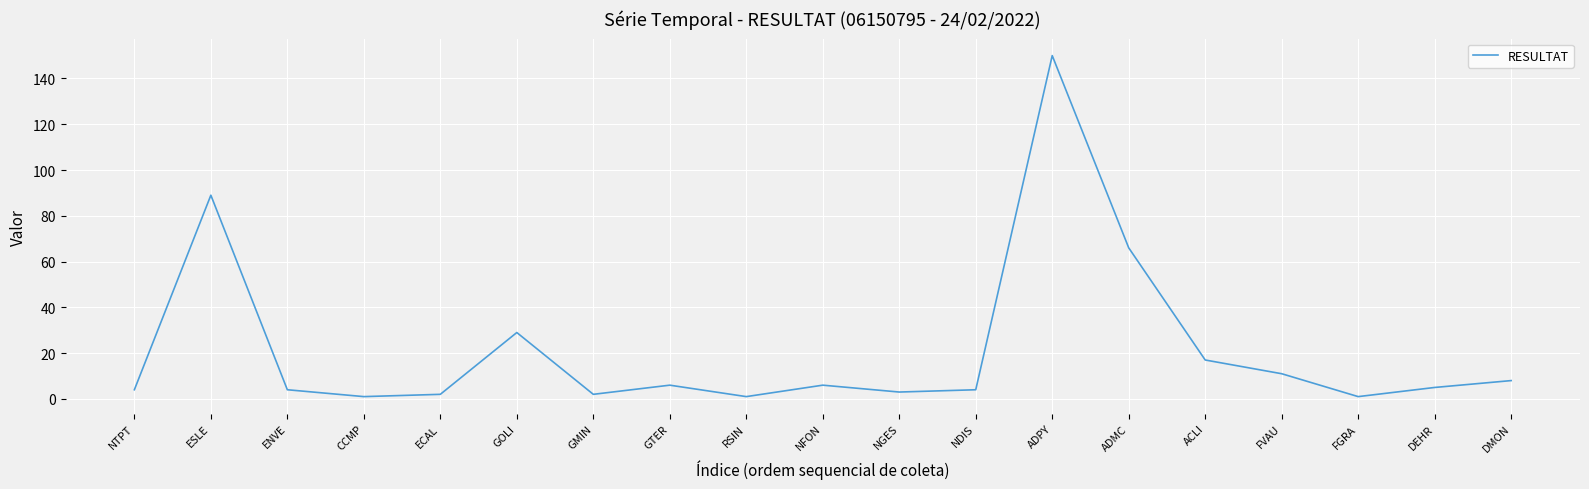

What is the ratio of the value at NFON to the value at GMIN?

3.0